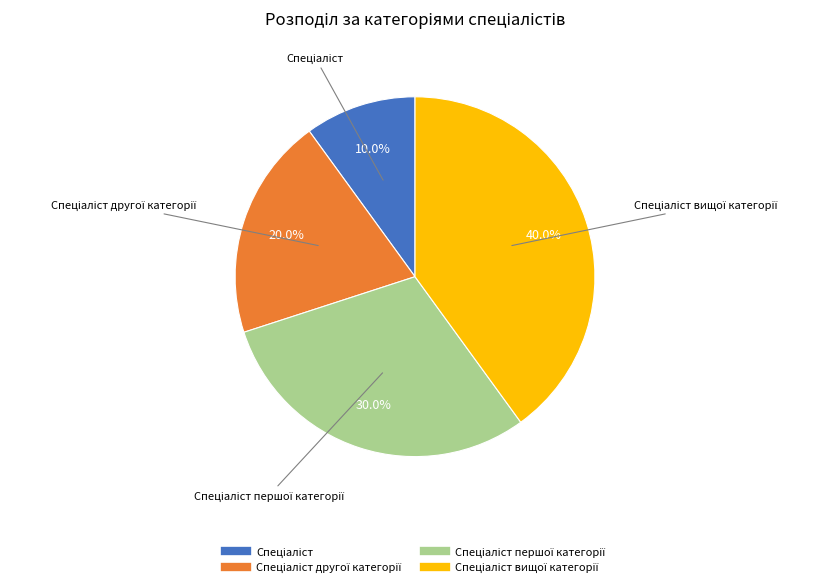

Is there any slice that represents more than half of the pie?

No